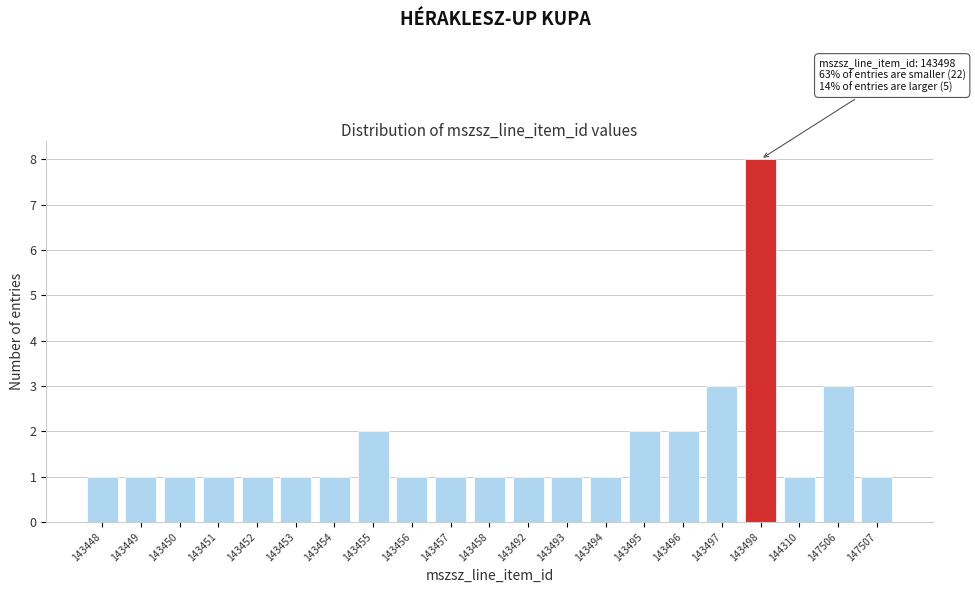

Reading left to right, extract all data points from this chart.

1	1	1	1	1	1	1	2	1	1	1	1	1	1	2	2	3	8	1	3	1